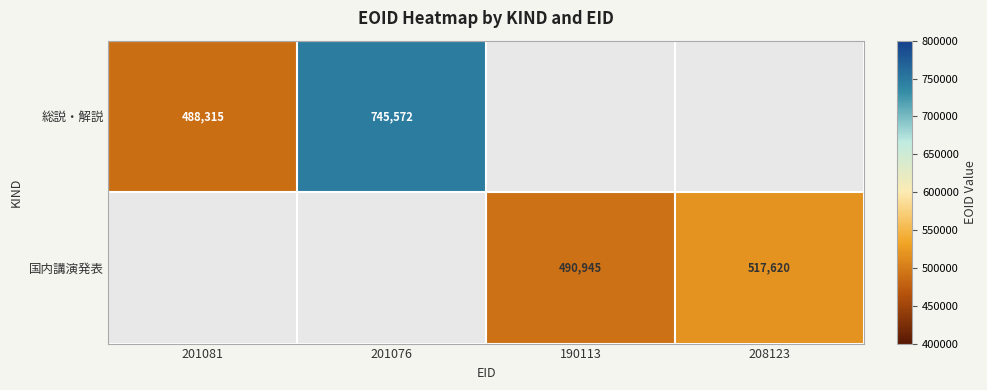

Is it true that 国内講演発表 equals 517620 at 208123?

True